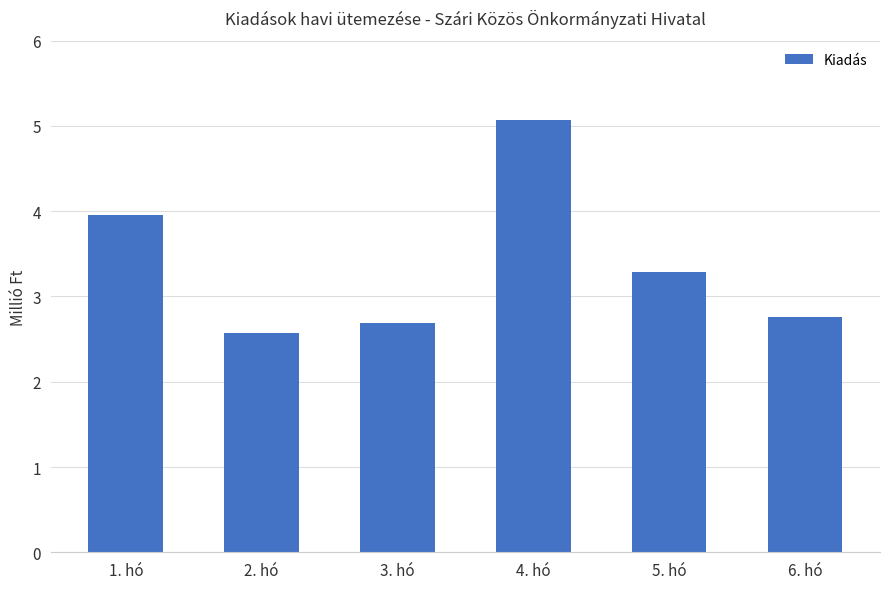

The chart shows a value of 2760055 at 6. hó. True or false?

True